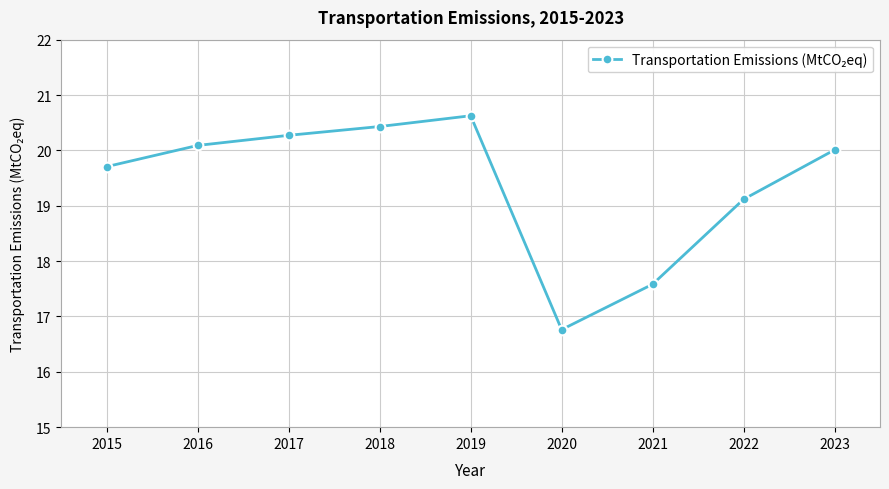

How many data points are less than 20?

4